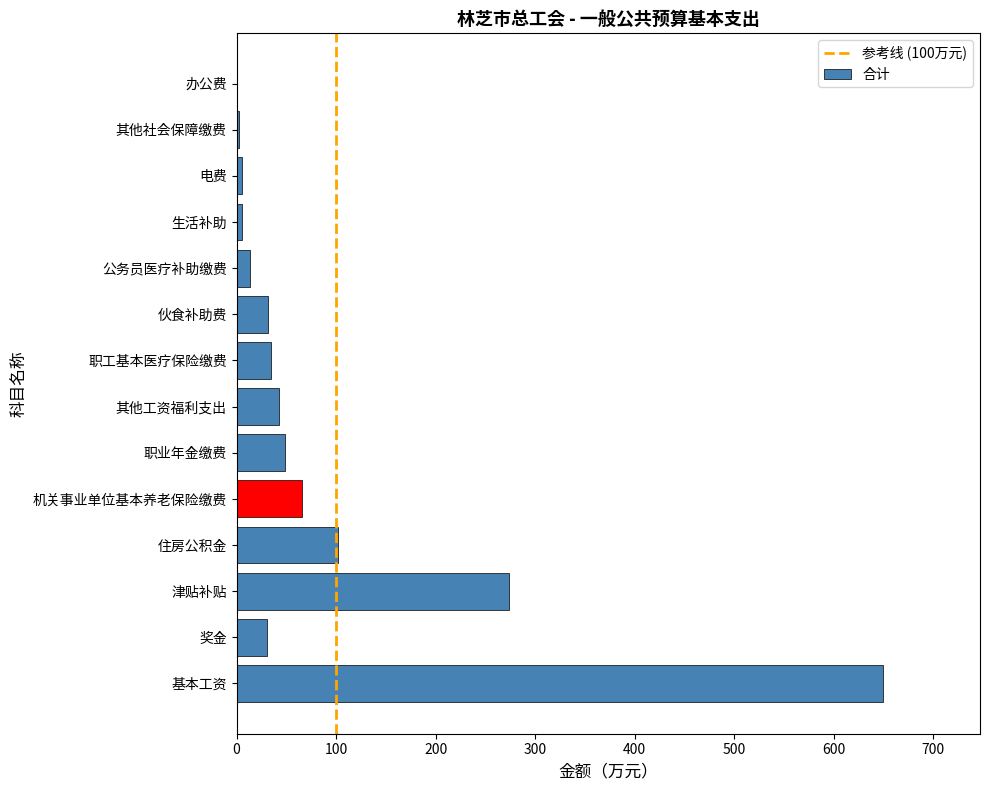

Are the bars grouped side by side (vs. stacked)?

No